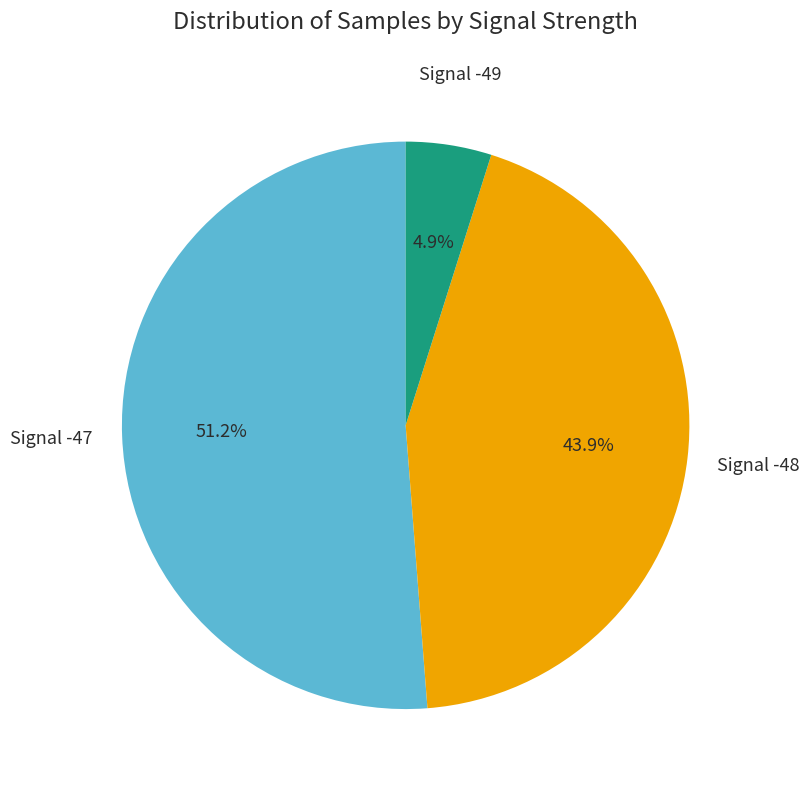

Does Signal -49 represent more than half of the total?

No